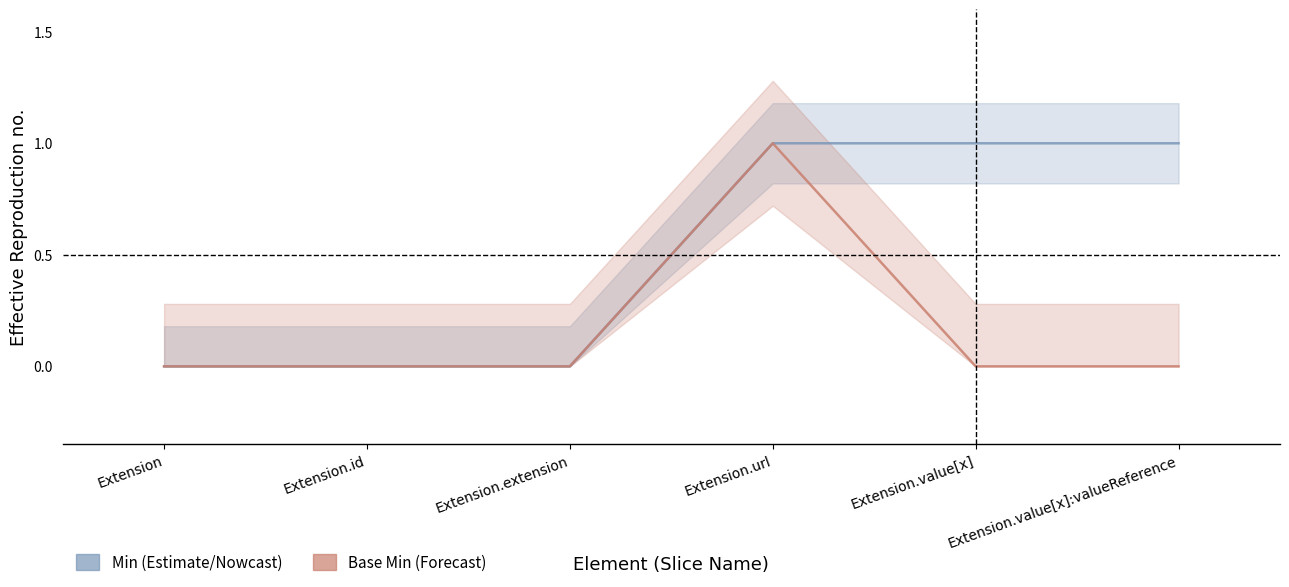

How many data points does each series have?

6